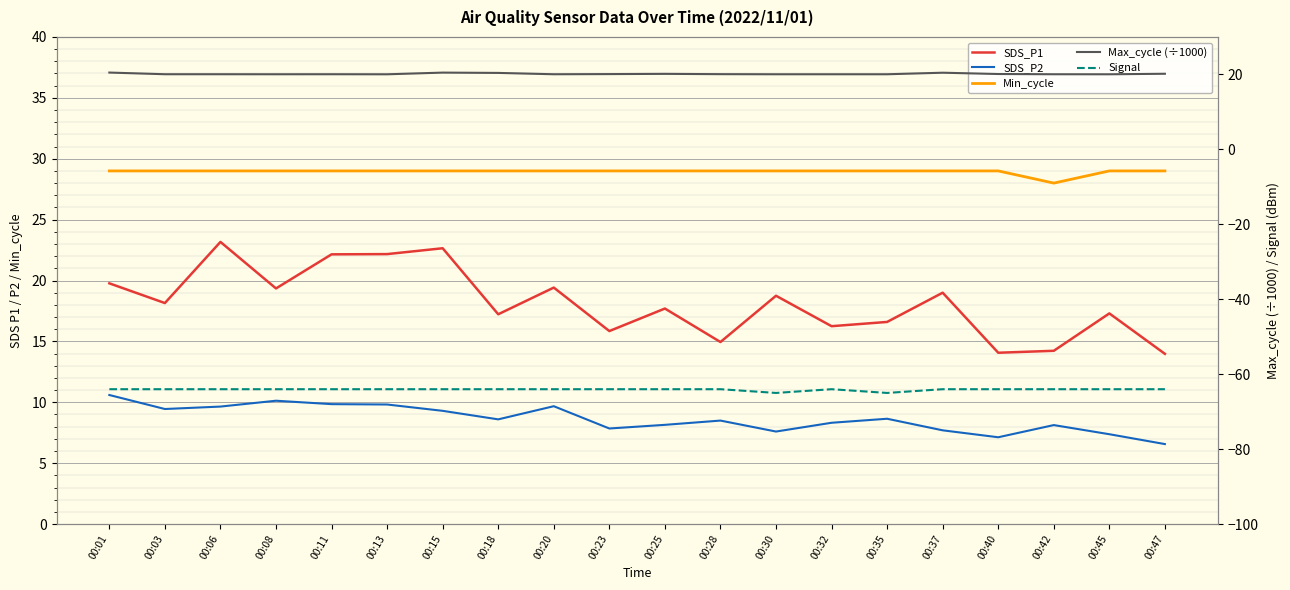

Where is the first local maximum for Signal?

00:32